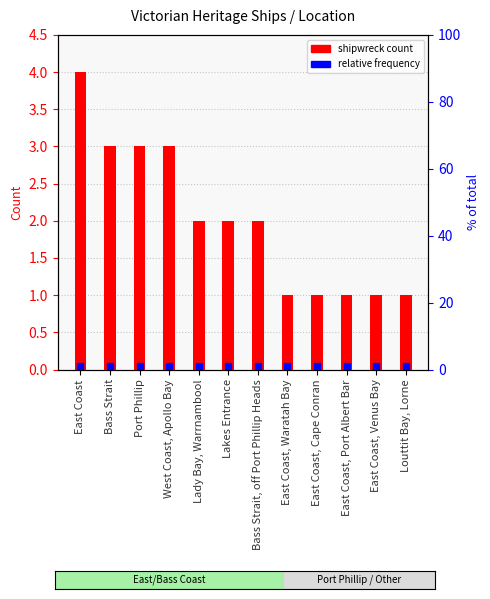

Are the bars grouped side by side (vs. stacked)?

No